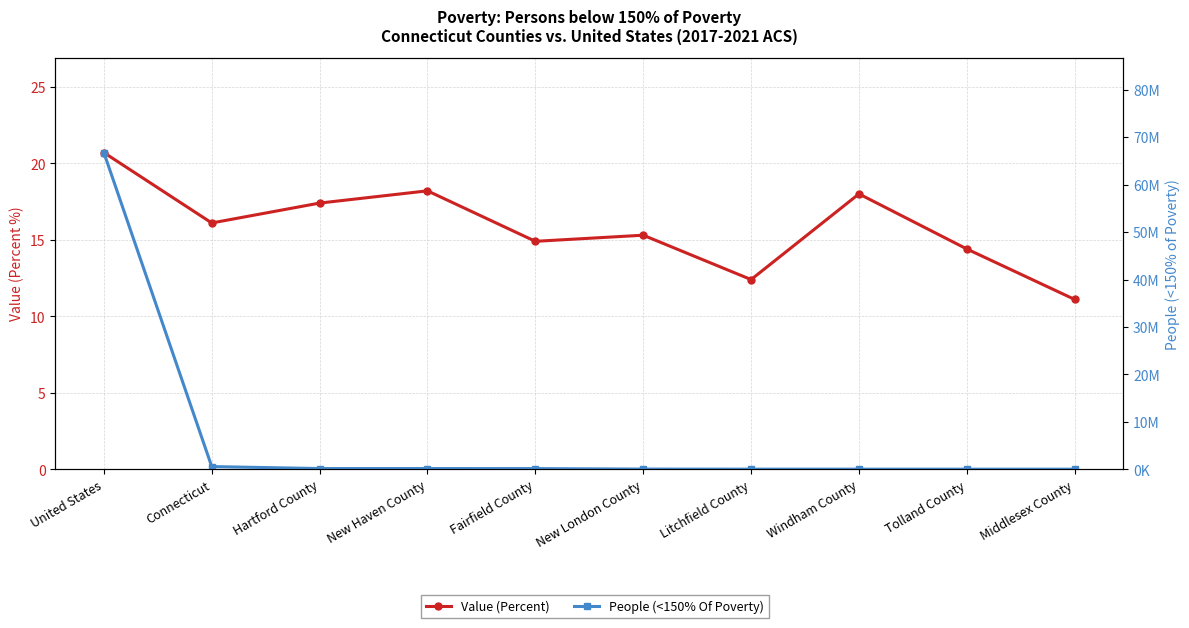

Which series has the largest range (max minus min)?

People (<150% Of Poverty)